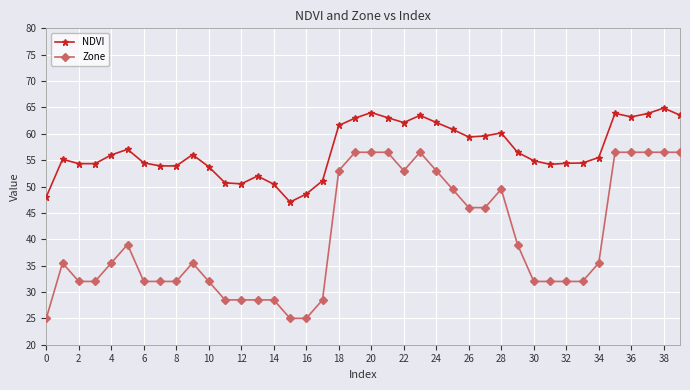

List the series in order of their peak value, lowest first.

Zone, NDVI